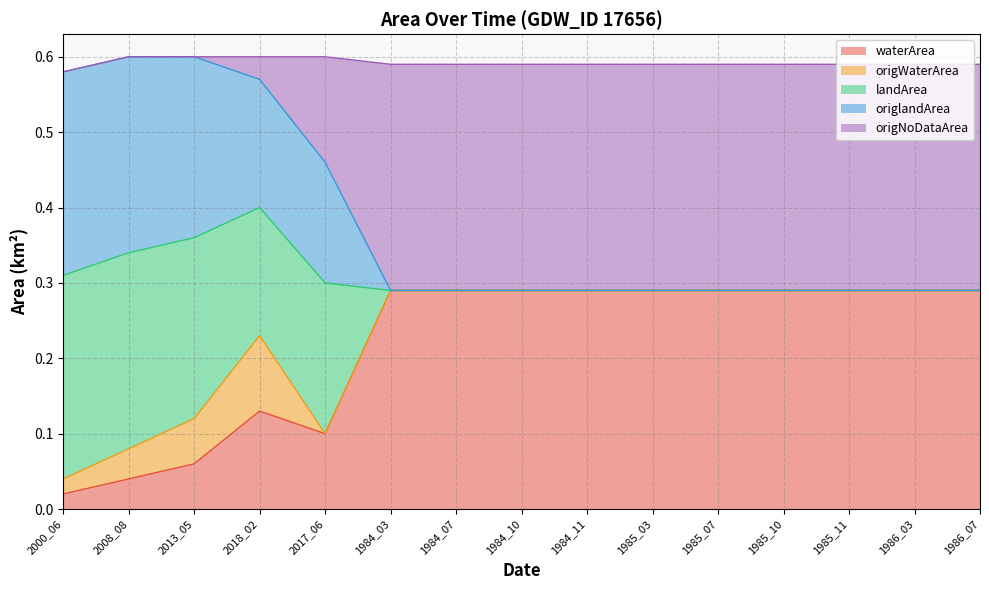

What is the label of the 10th point from the left?

1985_03